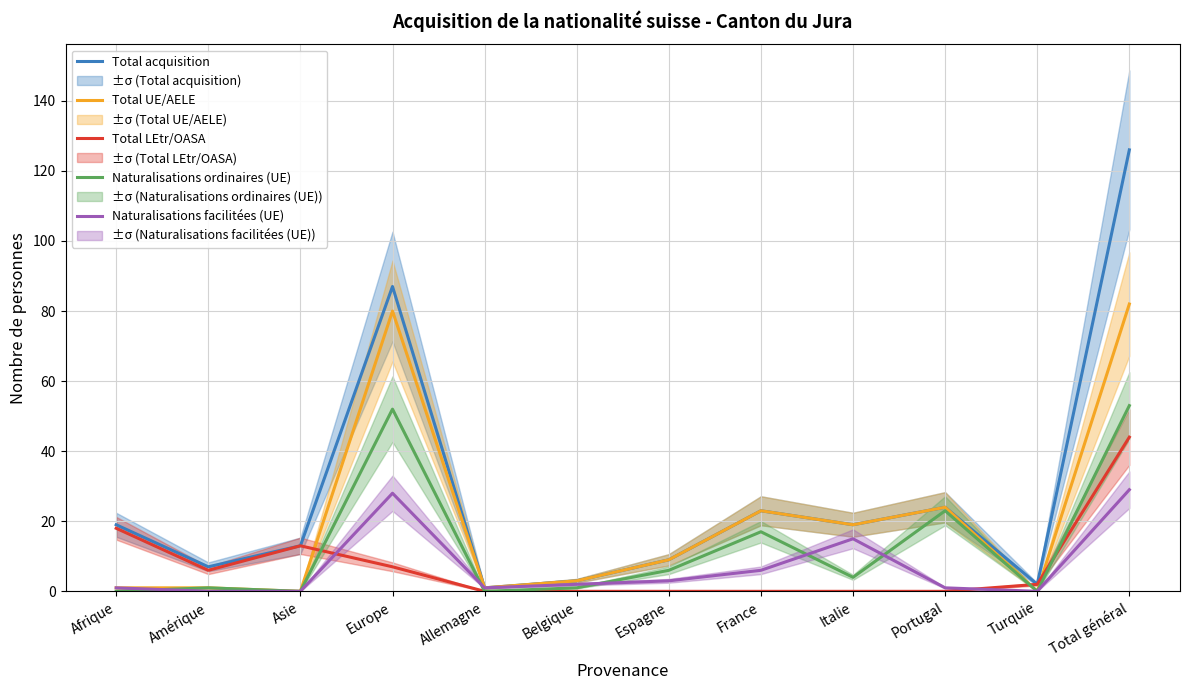

Where is Total UE/AELE nearest to the value 41?

Portugal